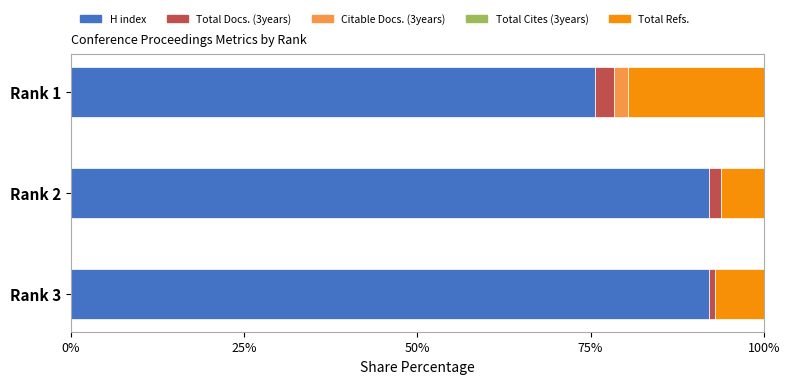

What is the highest value of the H index series?

92.1